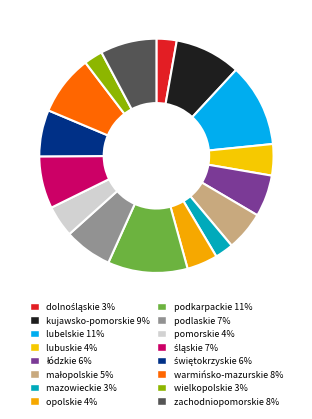

To the nearest percent, what is the combined percentage of łódzkie and zachodniopomorskie?

14%